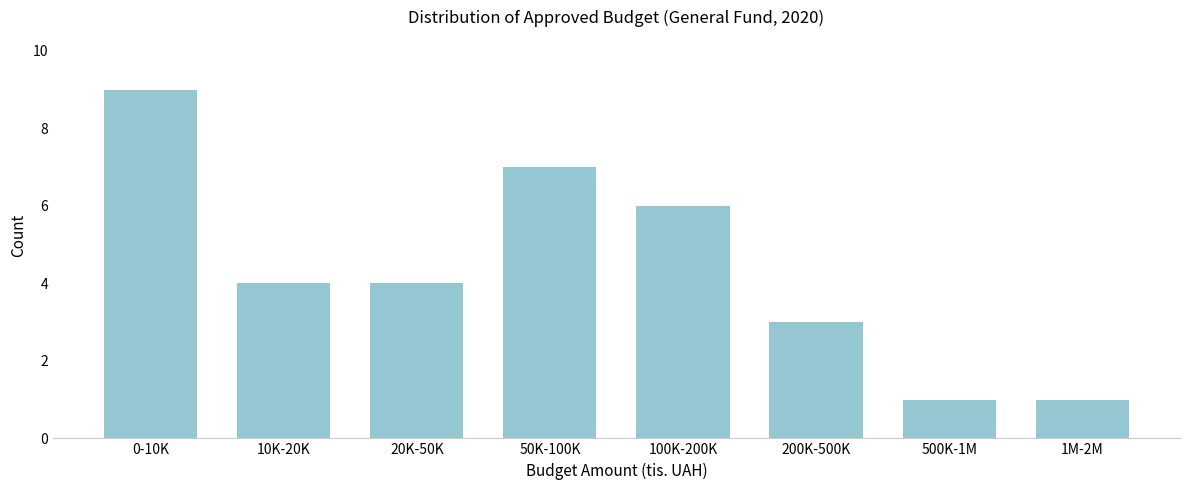

Reading left to right, transcribe all the data shown in this chart.

9	4	4	7	6	3	1	1